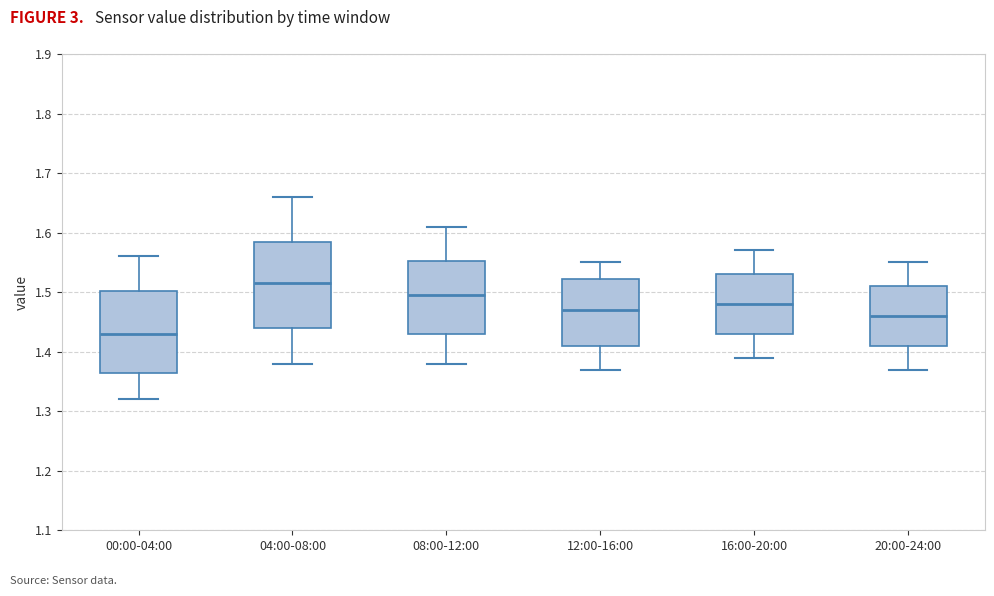

Which box has the highest median line?

04:00-08:00